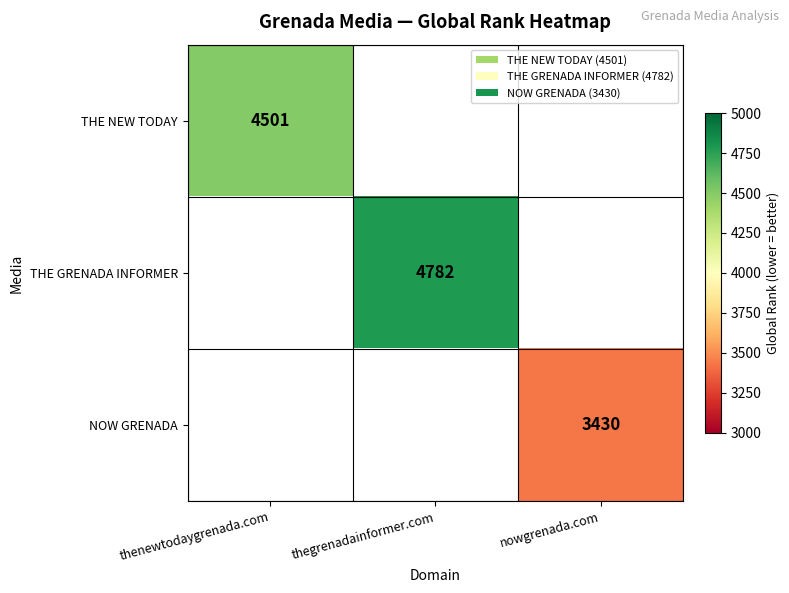

The value of THE NEW TODAY at thenewtodaygrenada.com is 2927. True or false?

False